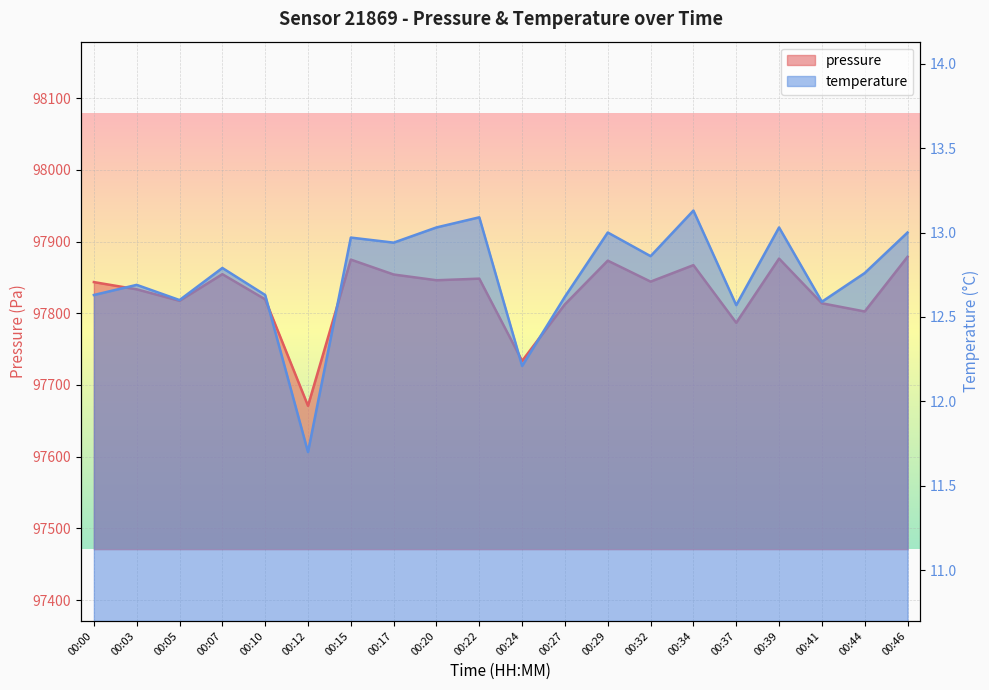

Between 00:32 and 00:41, which series saw the biggest shift?

pressure